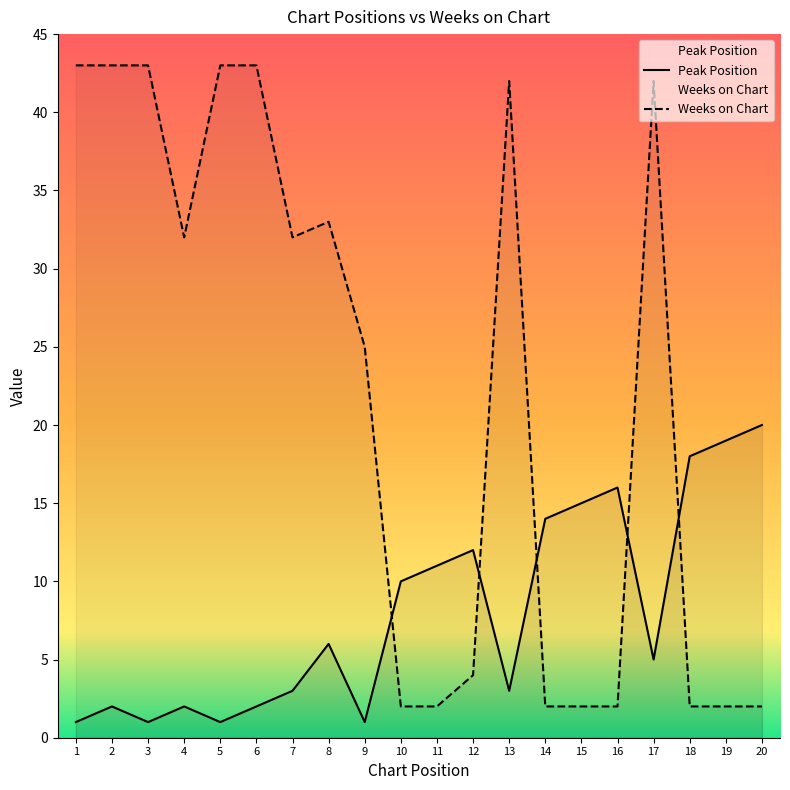

Reading left to right, transcribe all the data shown in this chart.

Peak Position: 1	2	1	2	1	2	3	6	1	10	11	12	3	14	15	16	5	18	19	20
Weeks on Chart: 43	43	43	32	43	43	32	33	25	2	2	4	42	2	2	2	42	2	2	2